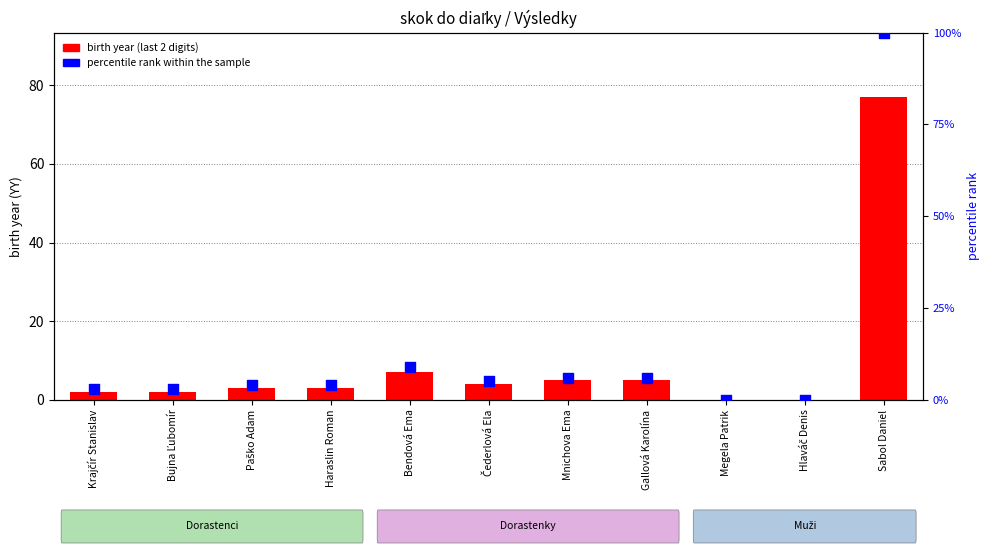

Which series reaches the minimum Y coordinate?

birth year (last 2 digits)